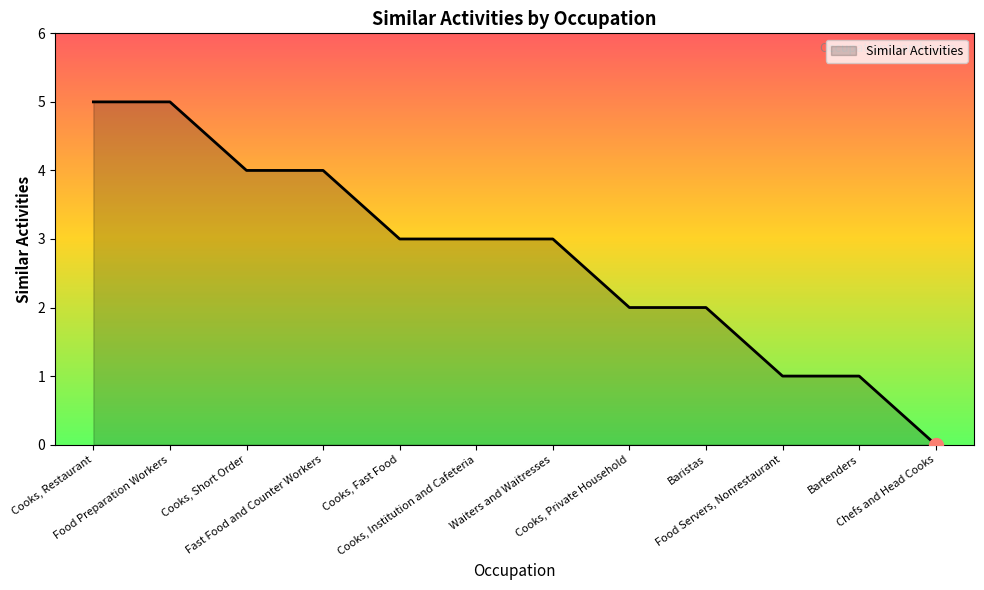

What is the maximum value shown in the chart?

5